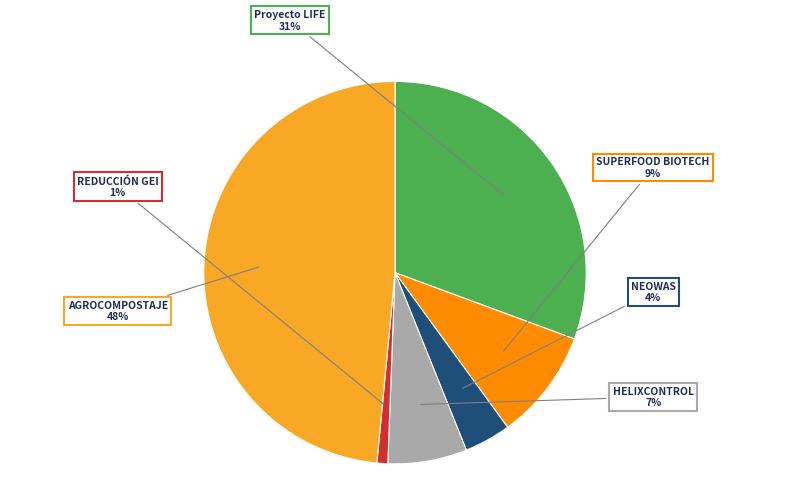

How many slices are in this pie chart?

6